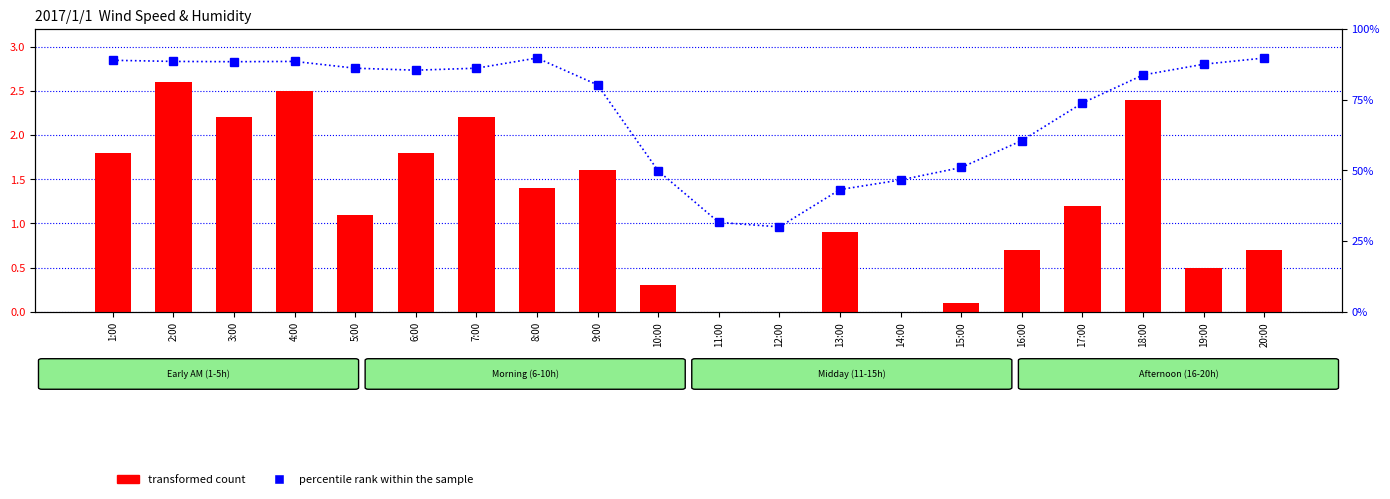

Is it true that percentile rank within the sample equals 80.2 at 9:00?

True